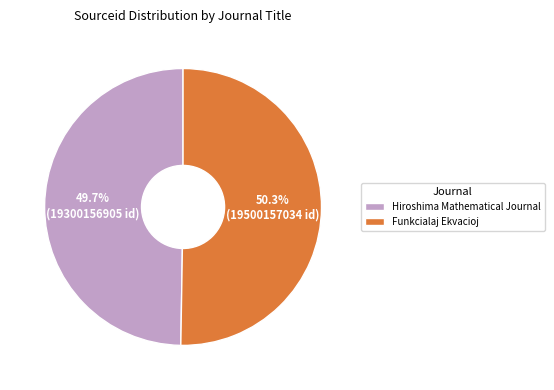

To the nearest percent, what is the difference between the largest and smallest slice percentages?

1%